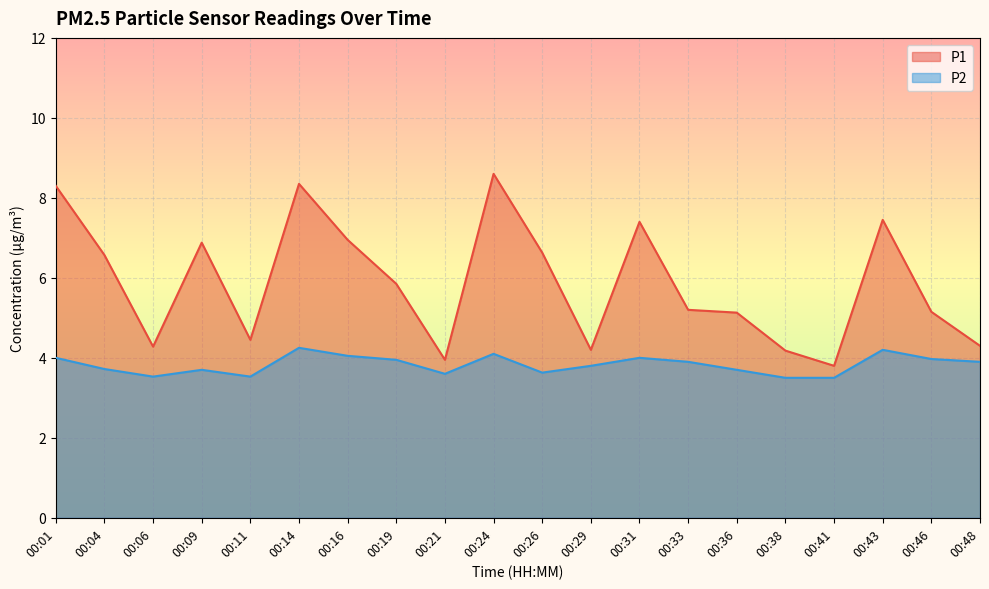

What value does the P1 series have at 00:43?

7.5